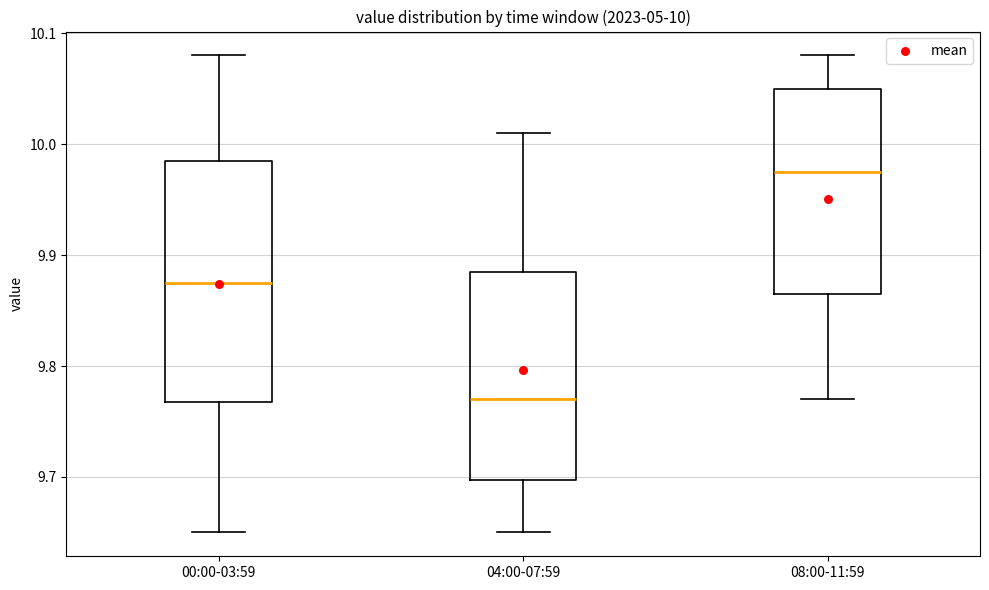

Which box's median line is the highest?

08:00-11:59